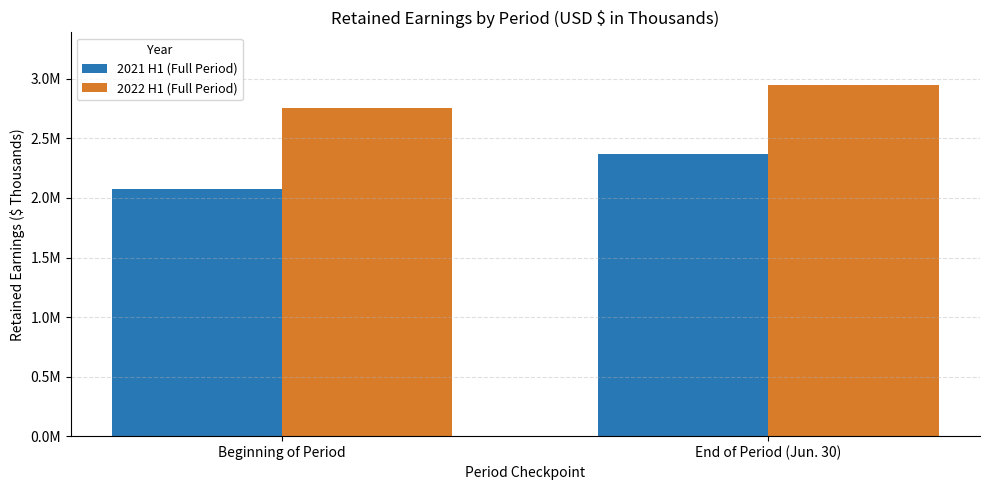

List the series in order of their overall mean, lowest first.

2021 H1 (Full Period), 2022 H1 (Full Period)